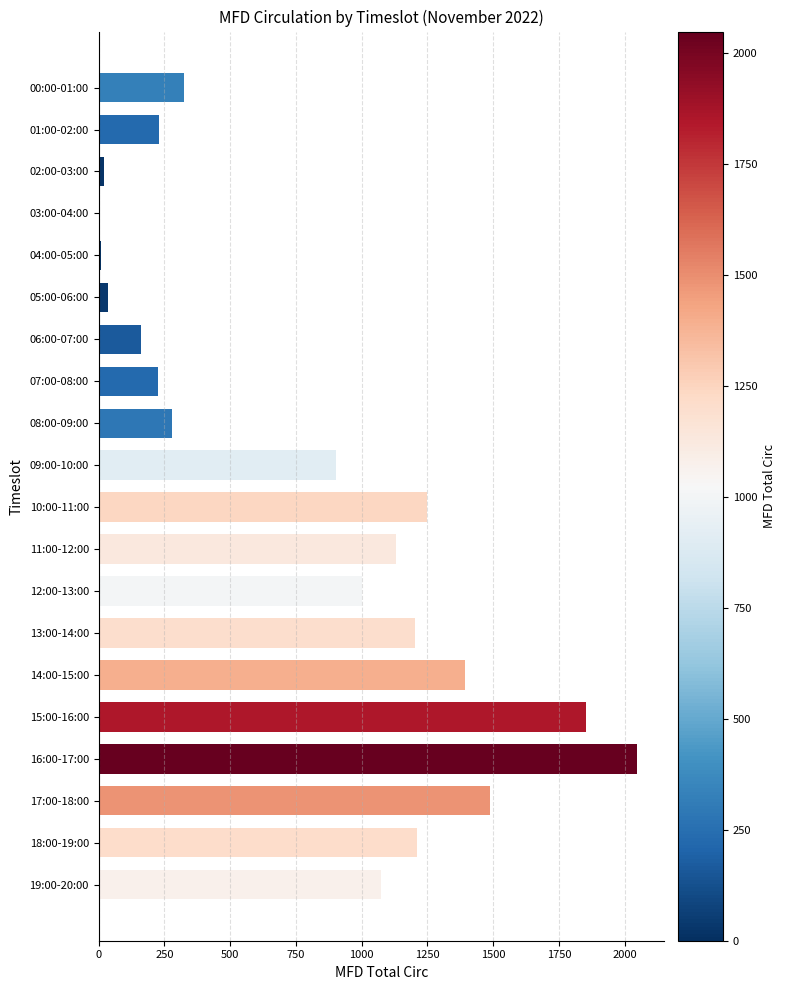

How many distinct data groups are displayed?

1